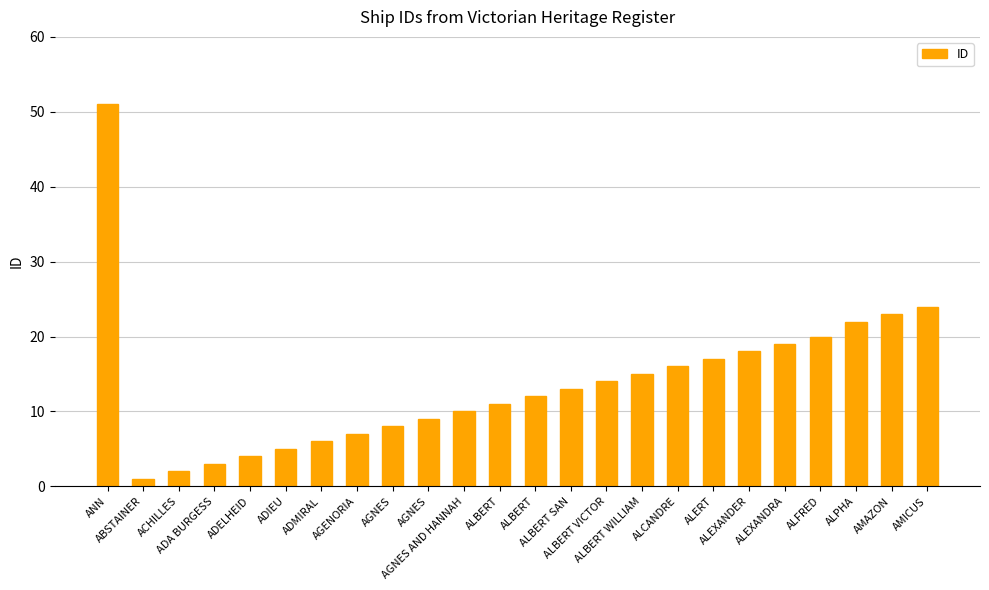

At which category does the chart reach its peak across all series?

ANN